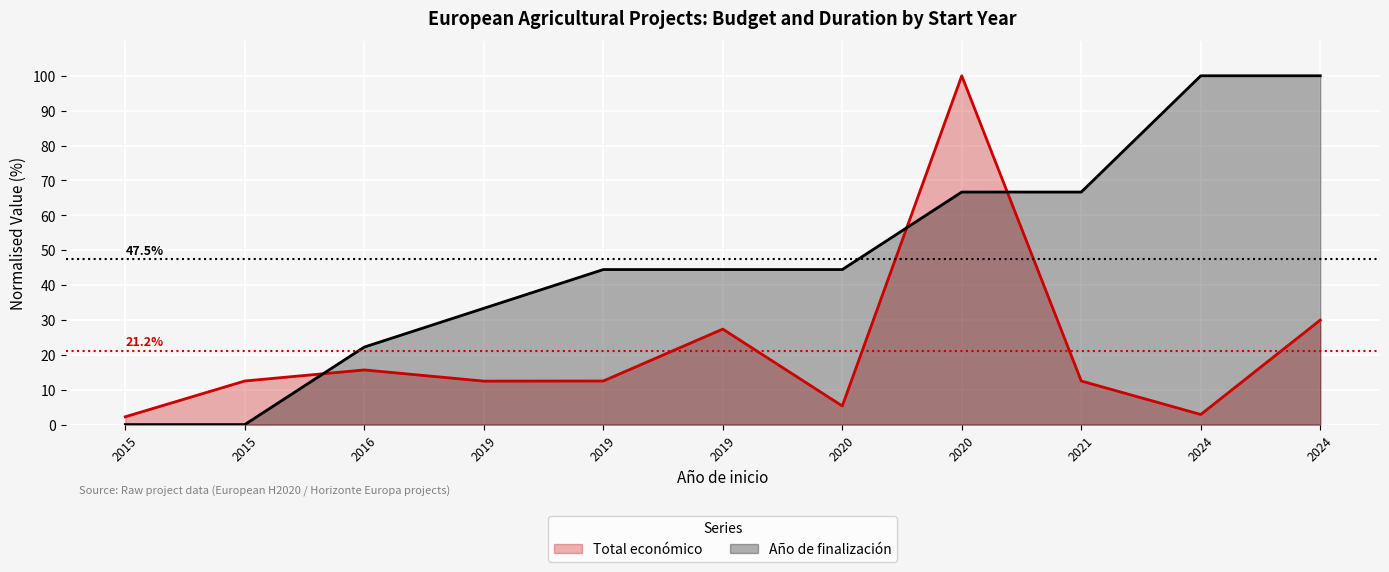

Rank the series at 2019 from highest to lowest value.

Año de finalización (line), Total económico (line)